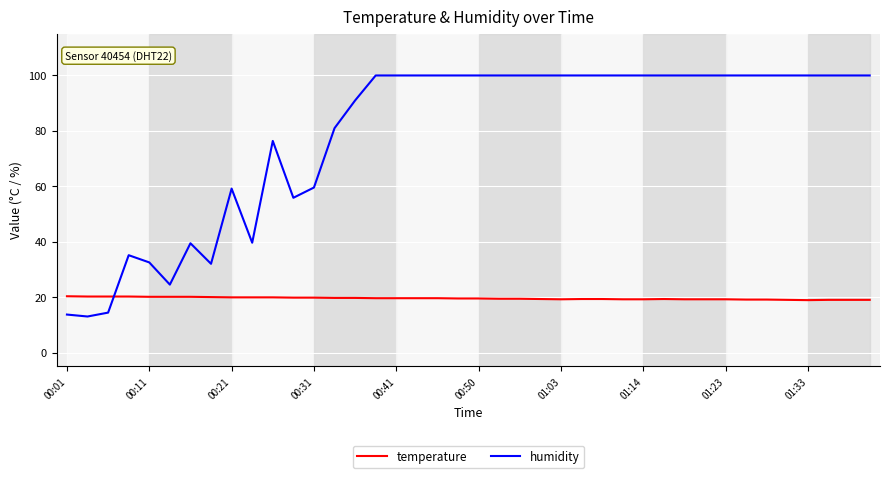

True or false: temperature and humidity cross at least once.

True